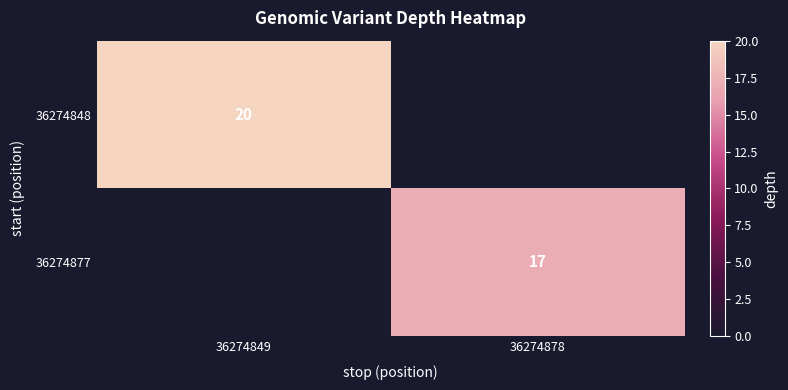

Which label corresponds to the smallest value in the chart?

36274878